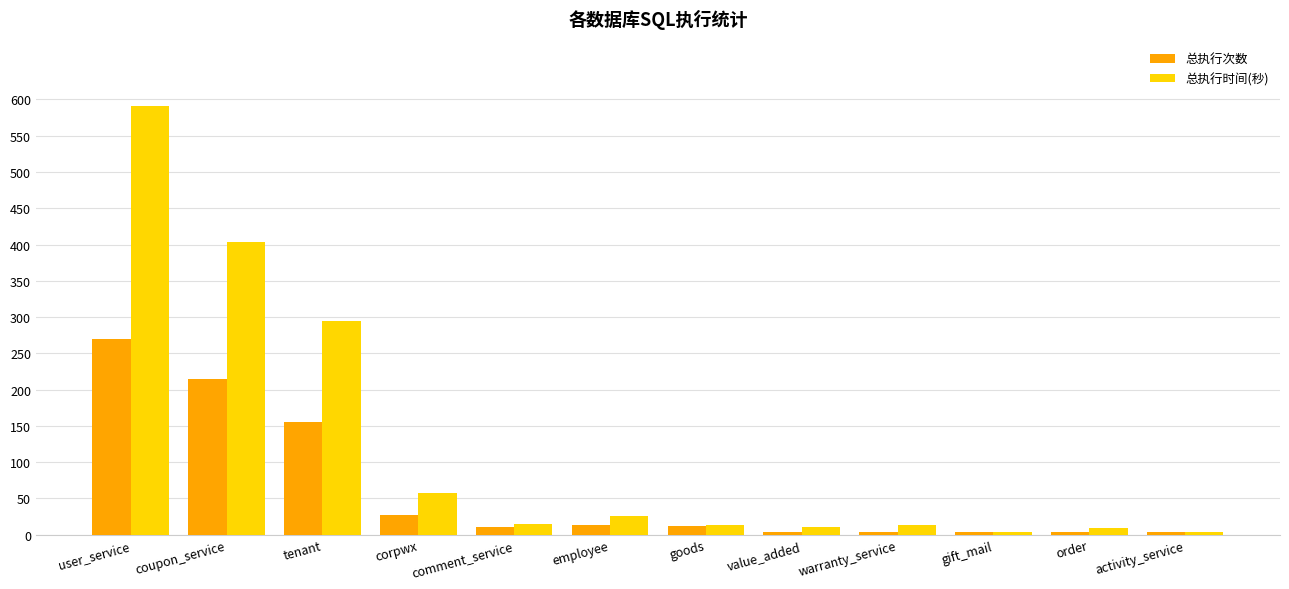

At coupon_service, list the series in order from smallest to largest.

总执行次数, 总执行时间(秒)